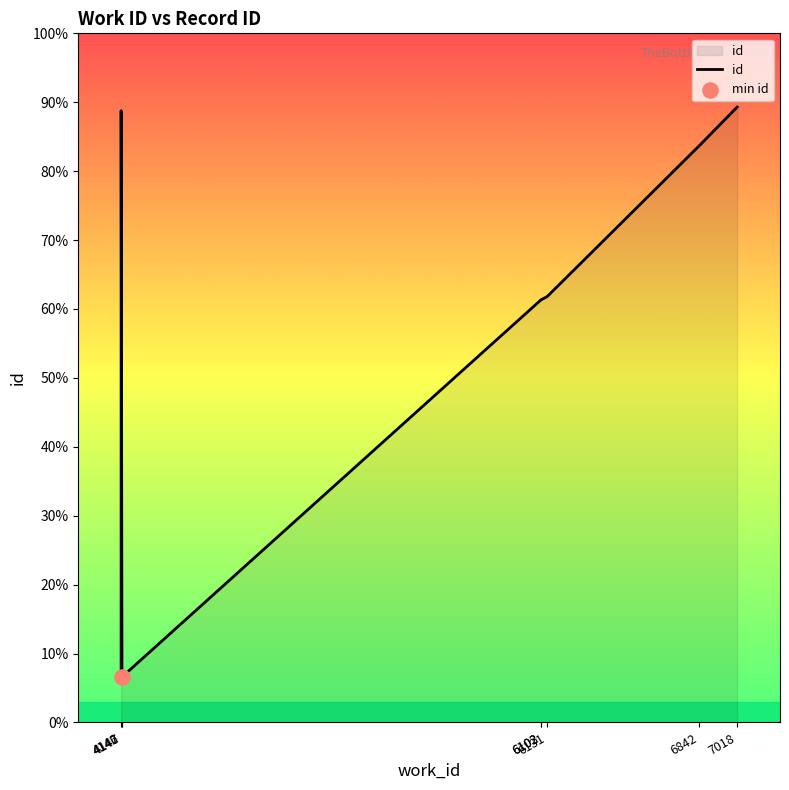

What is the change in value from 4142 to 6842?

+7708